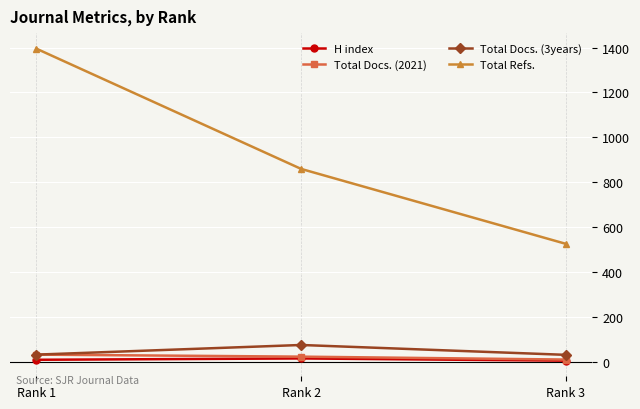

Read the Total Docs. (2021) value at Rank 3.

9